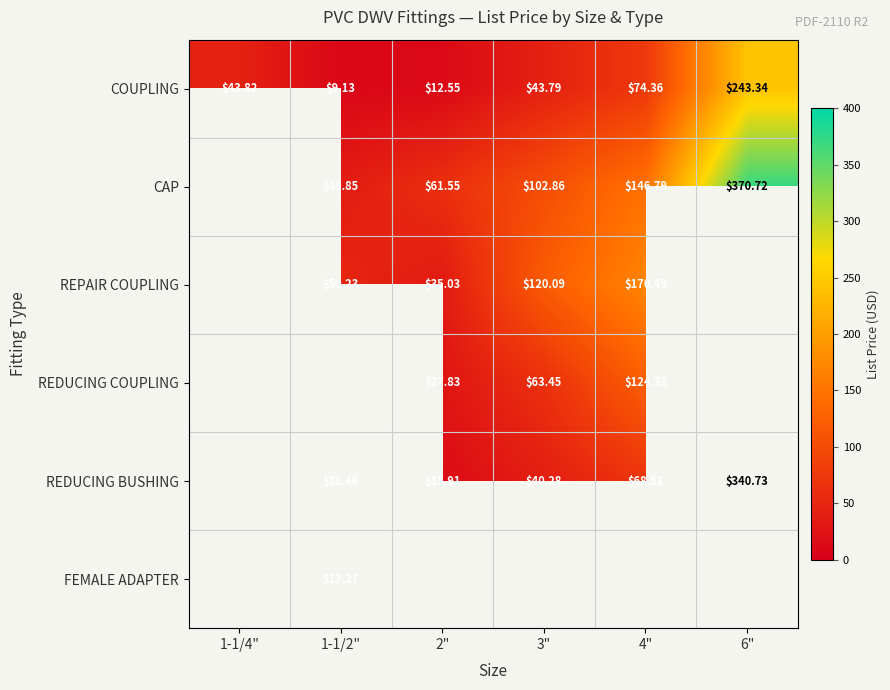

List the series in order of their peak value, highest first.

CAP, REDUCING BUSHING, COUPLING, REPAIR COUPLING, REDUCING COUPLING, FEMALE ADAPTER